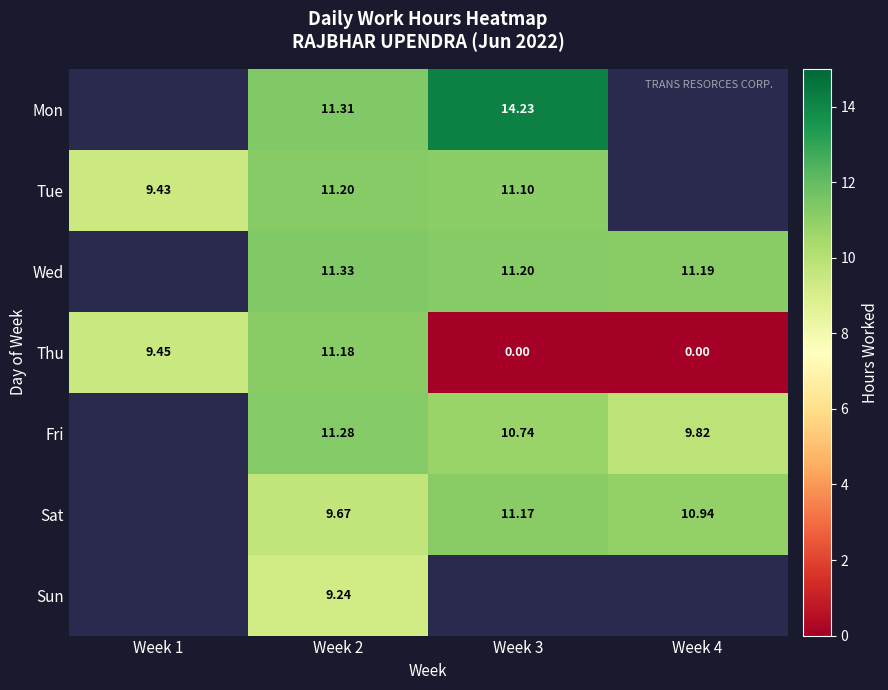

Is the value of Fri at Week 2 greater than the value of Thu at Week 1?

Yes